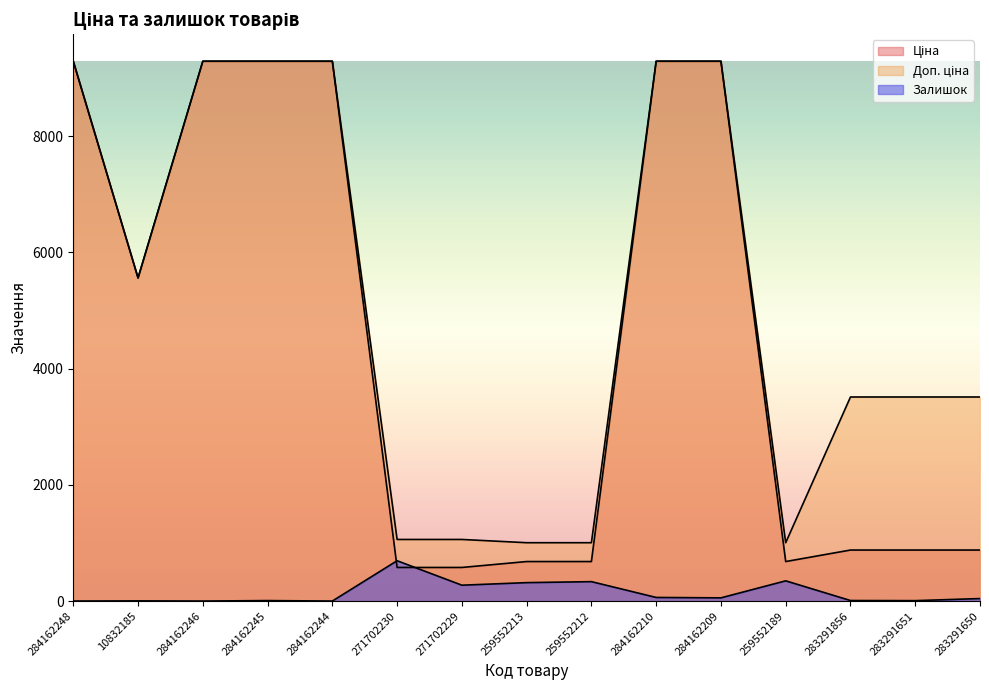

What position from the left is 10832185?

2